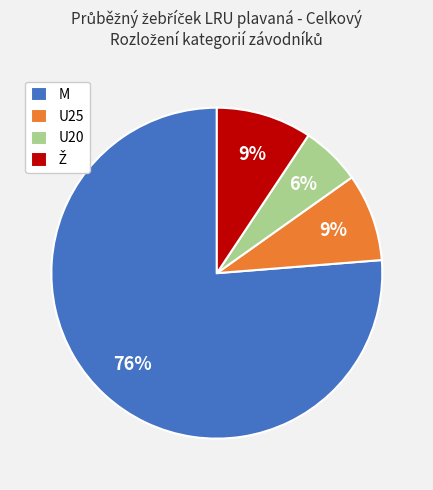

To the nearest percent, what is the difference between the largest and smallest slice percentages?

70%